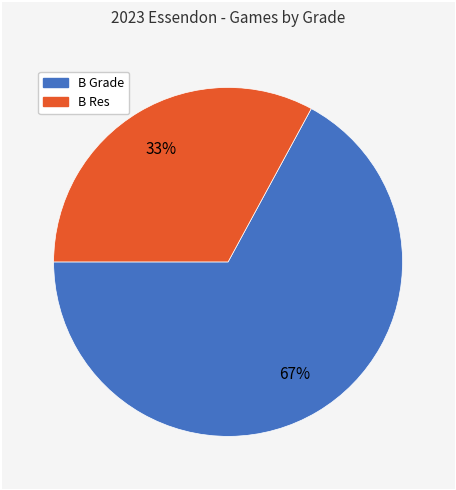

To the nearest percent, what is the difference between the largest and smallest slice percentages?

34%